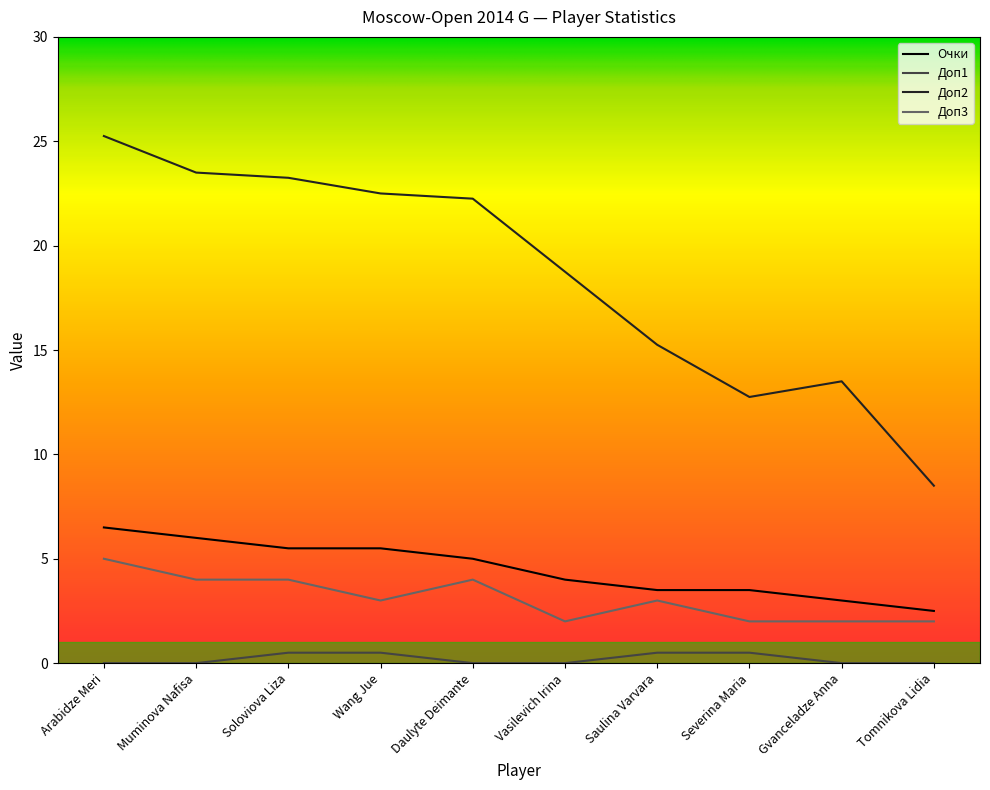

True or false: Доп2 and Доп3 intersect in this chart.

False